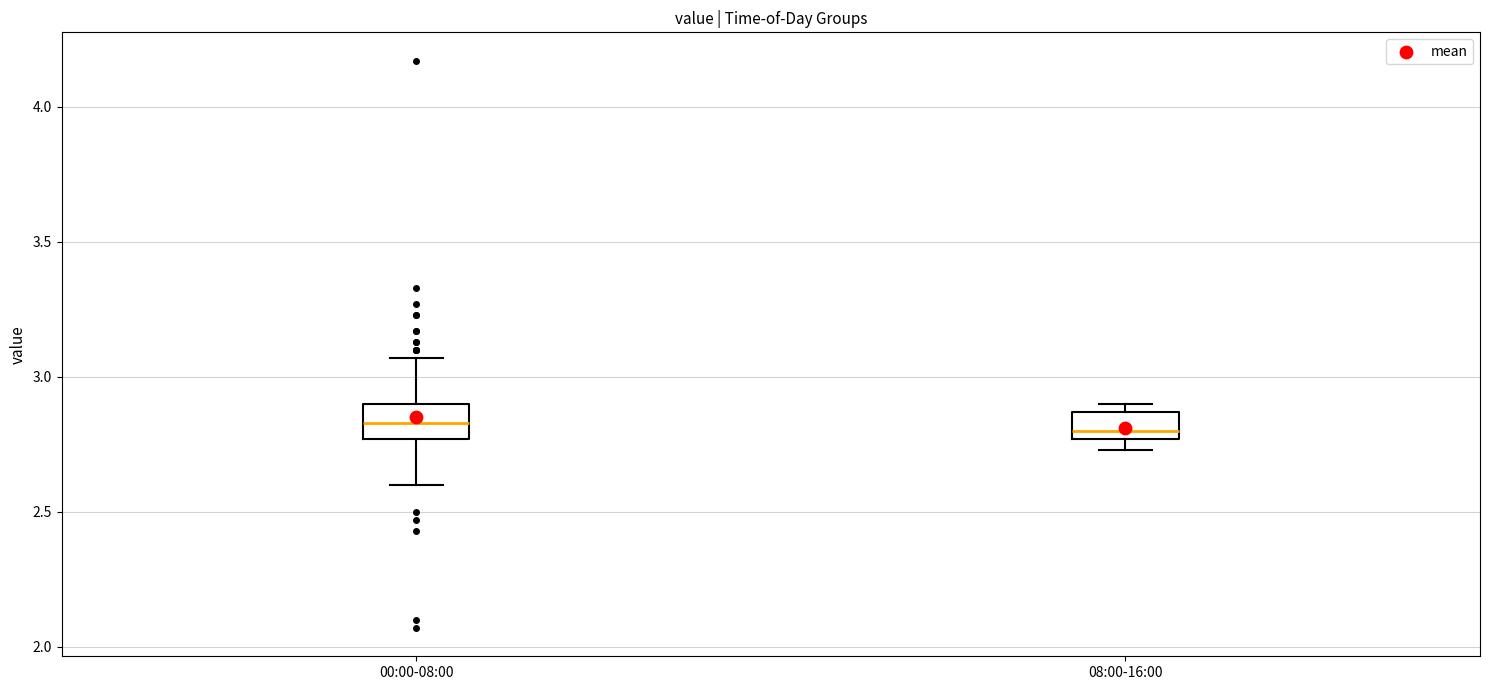

Where is the lower edge of the box for 00:00-08:00 on the y-axis? The values are not printed on the chart, so give them approximately, as read against the axis.

2.75